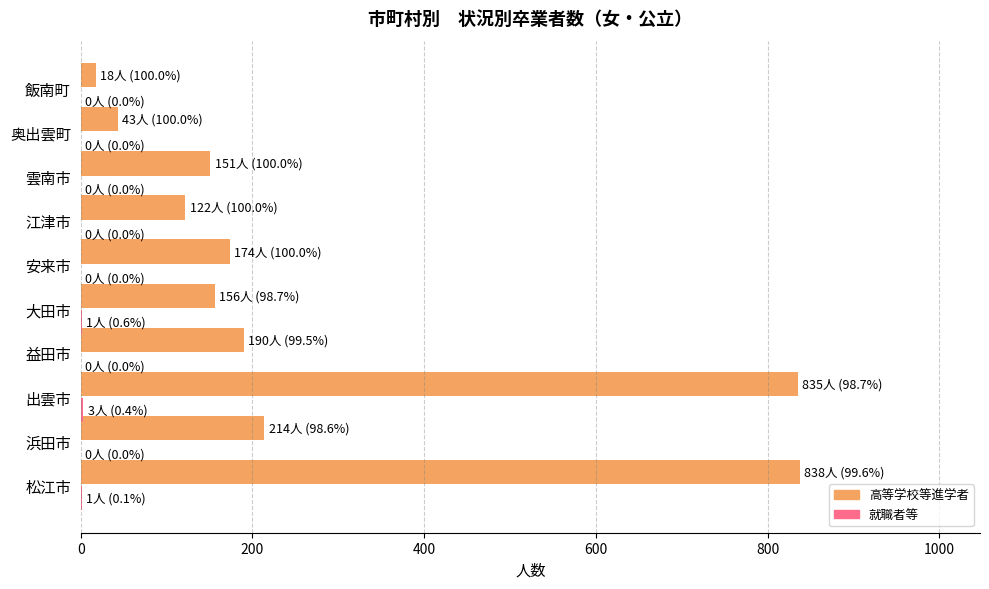

Where is 高等学校等進学者 nearest to the value 428?

浜田市